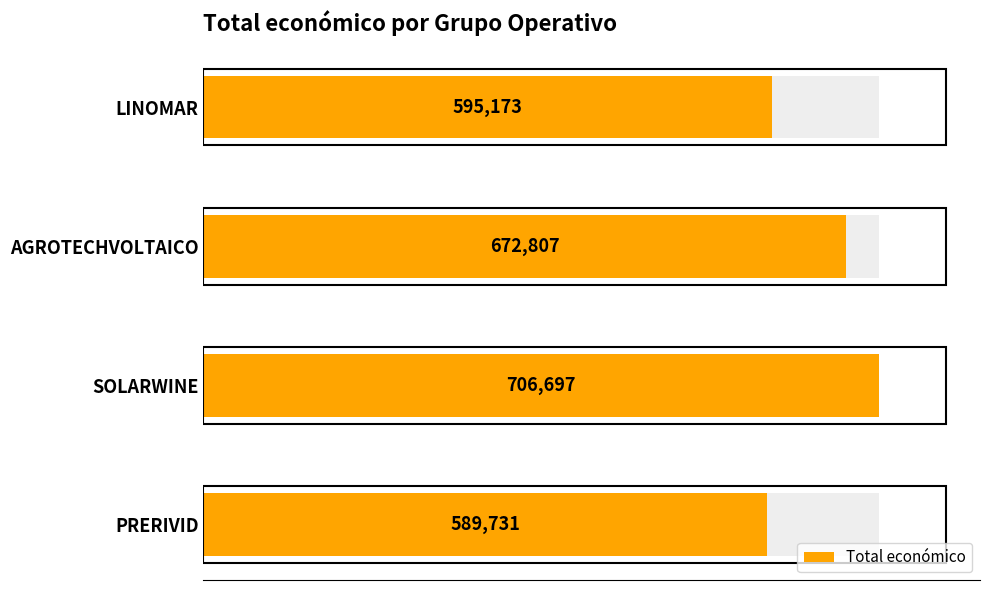

Count the number of categories in the chart.

4